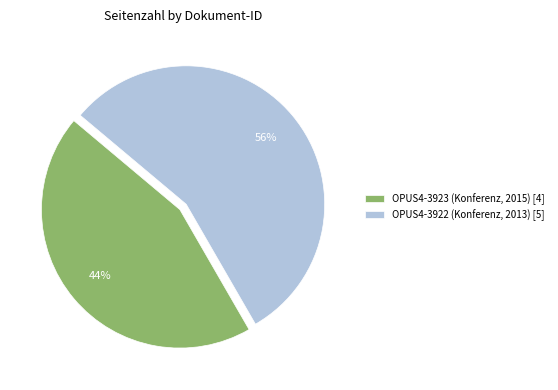

How many segments does this pie chart have?

2